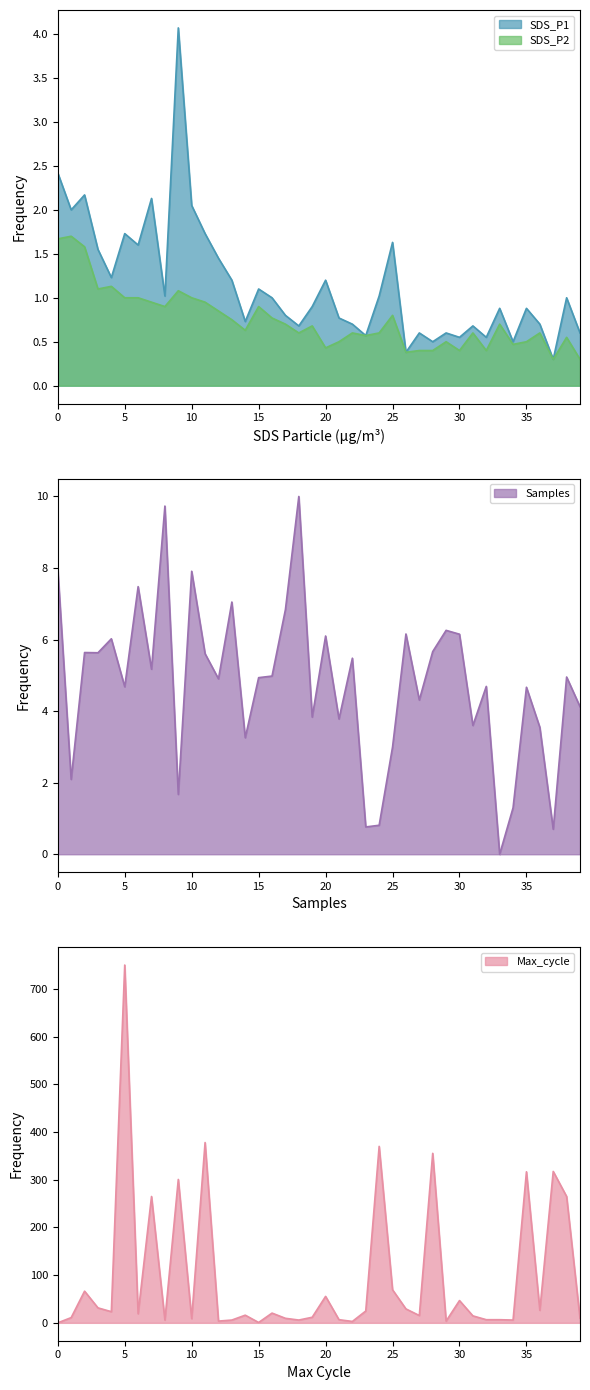

Does the chart display data point markers on the line(s)?

No